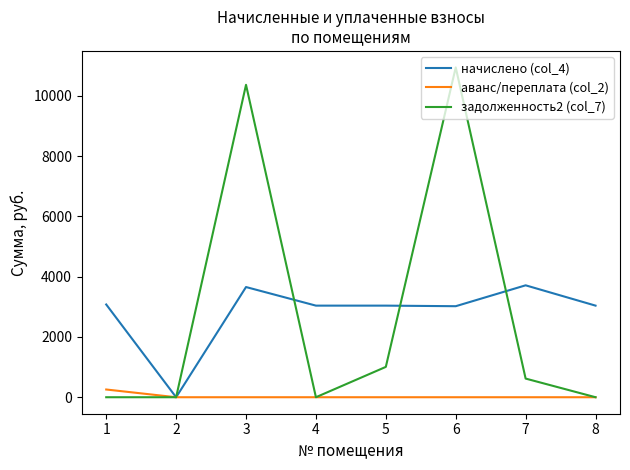

What is the maximum value shown in the chart?

10945.7